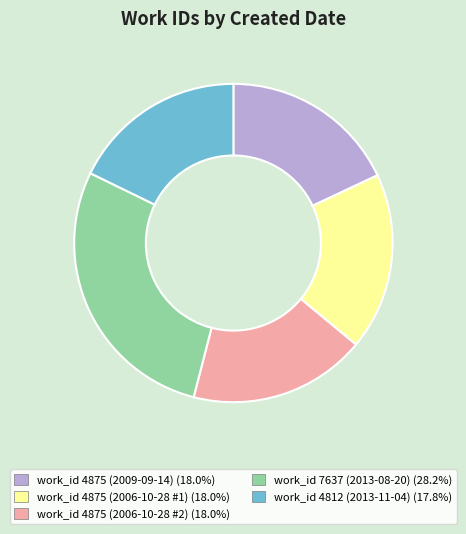

Is there any slice that represents more than half of the pie?

No